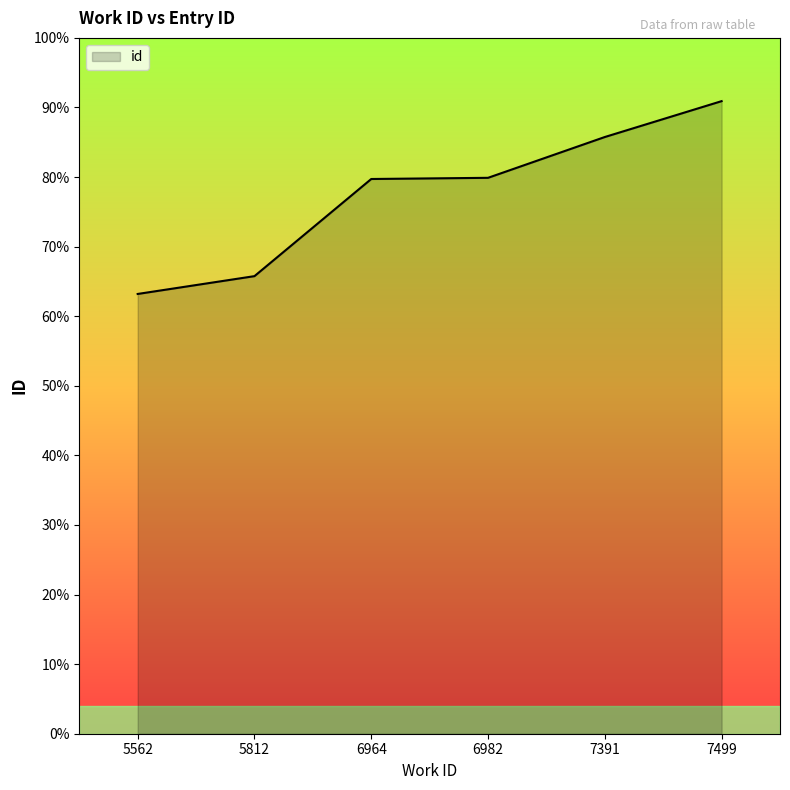

Is this an area chart (filled region under the line)?

Yes